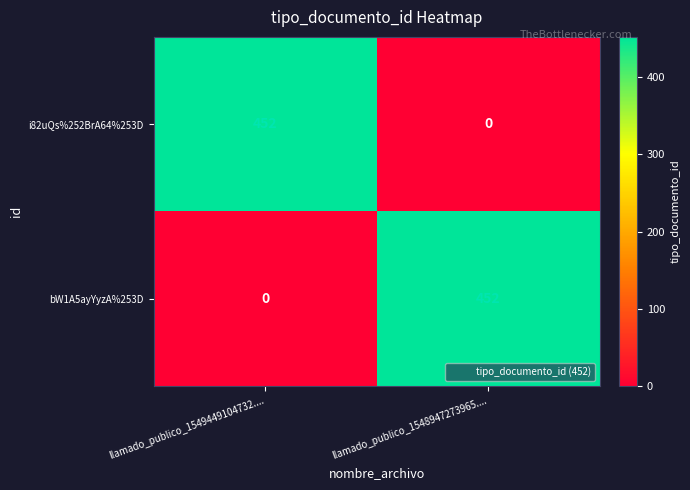

At llamado_publico_1548947273965...., list the series in order from smallest to largest.

i82uQs%252BrA64%253D, bW1A5ayYyzA%253D